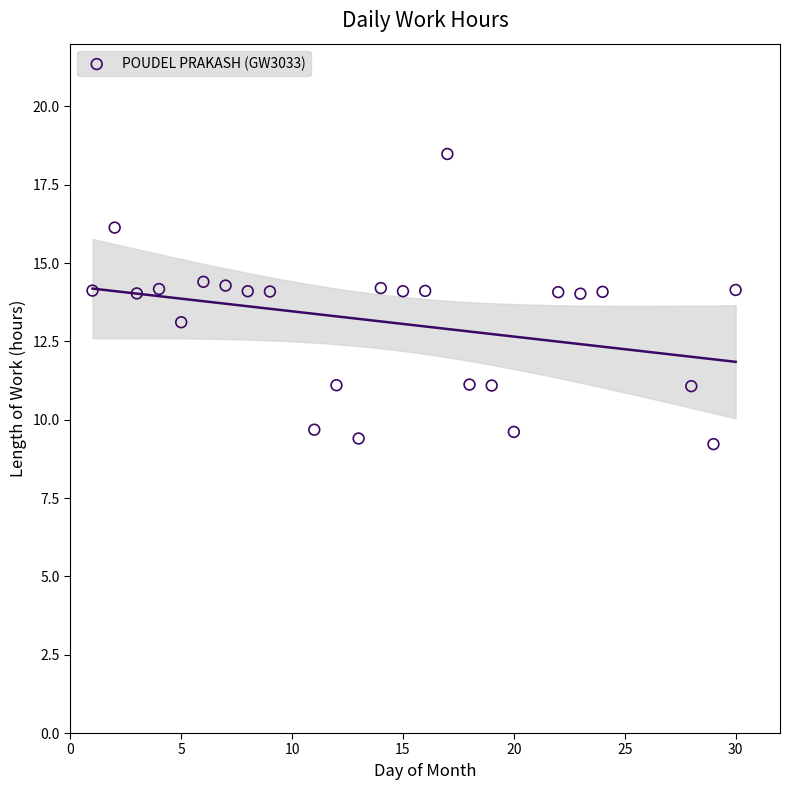

What is the range of Y values (max minus min)?

9.3